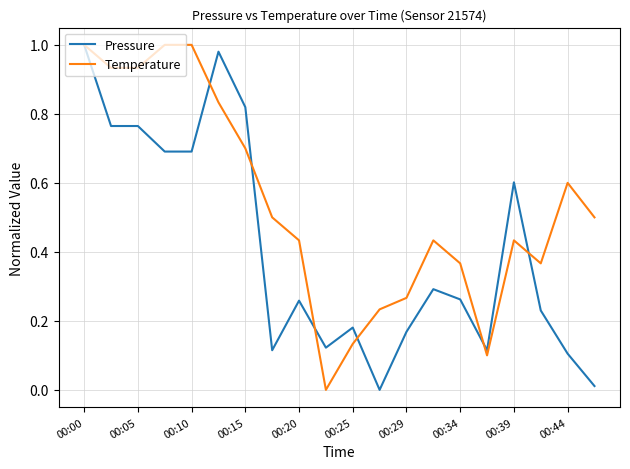

True or false: Pressure has more than 0 interior local peaks.

True